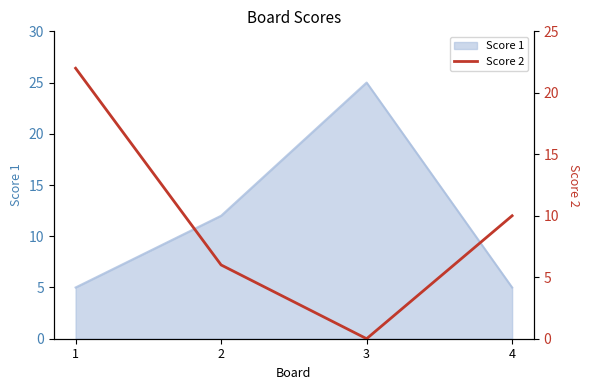

How many interior local peaks does the Score 1 series have?

1